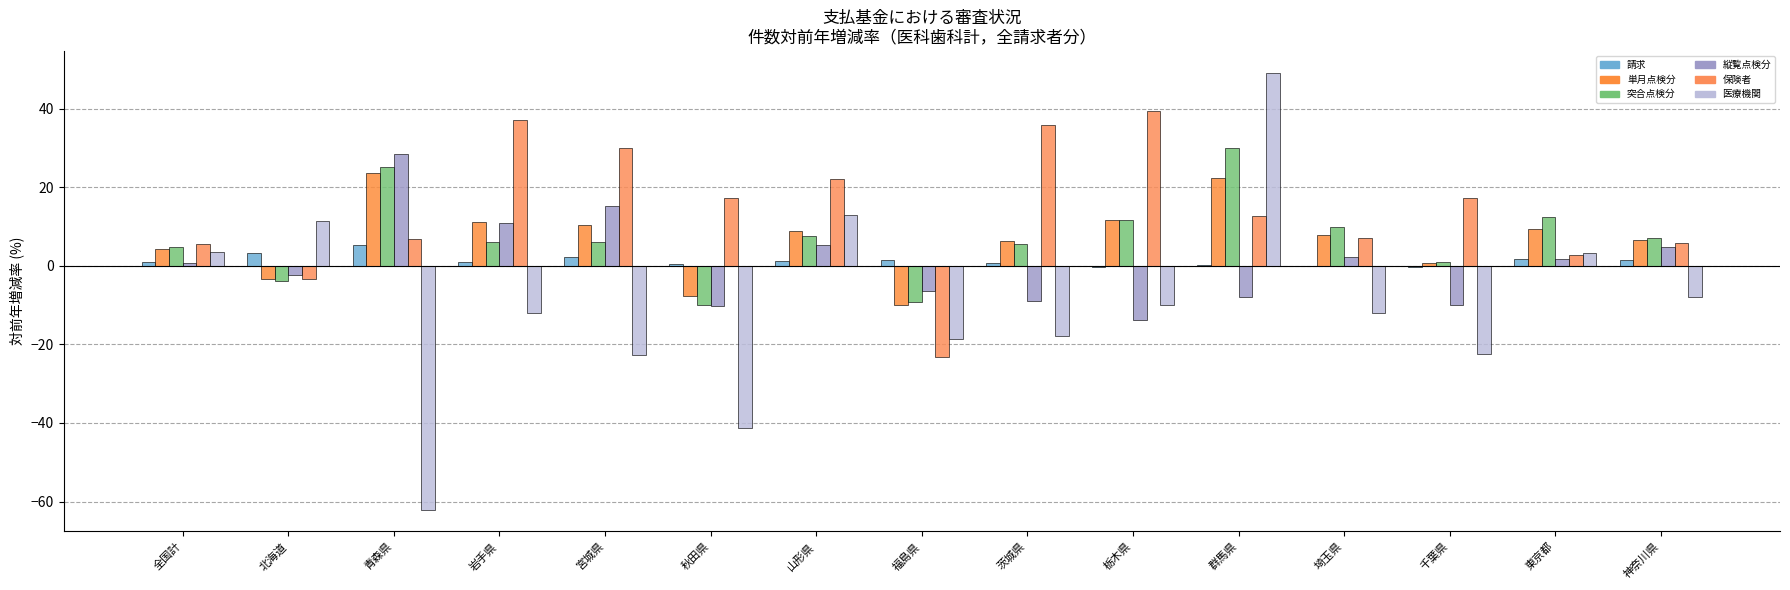

How many values in 医療機関 are above zero?

5